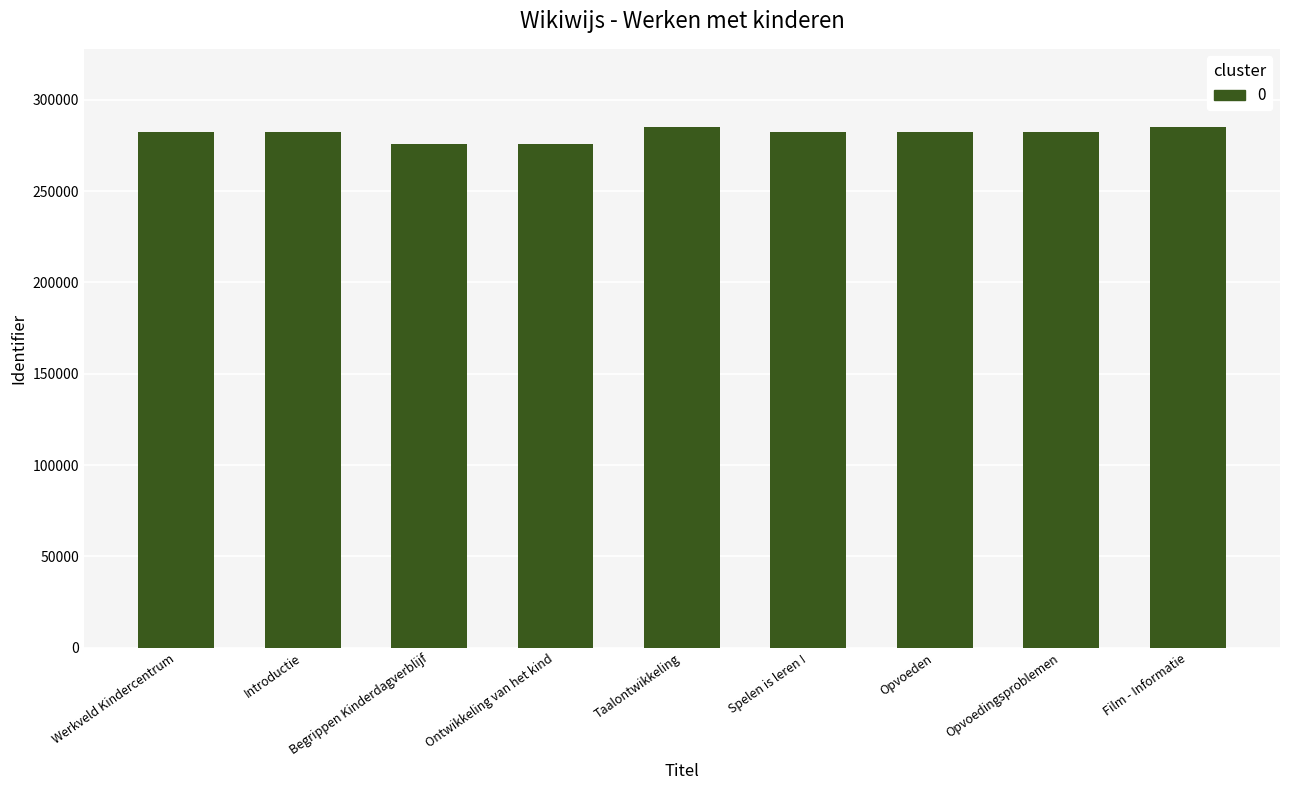

What is the maximum value shown in the chart?

285102